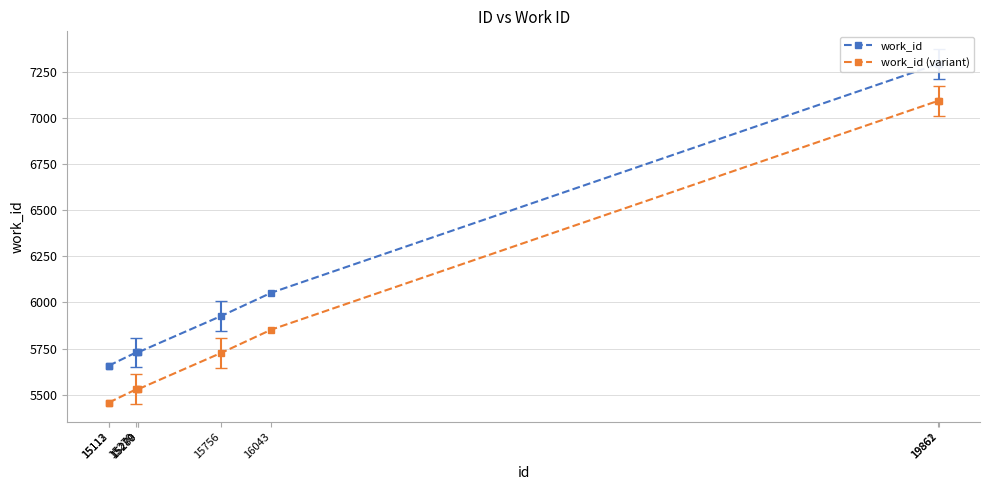

How many values in the work_id series exceed 5730?

4